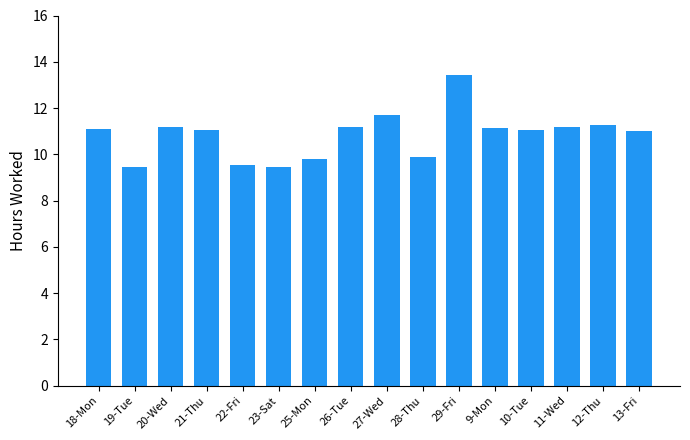

What is the label of the 2nd bar from the left?

19-Tue